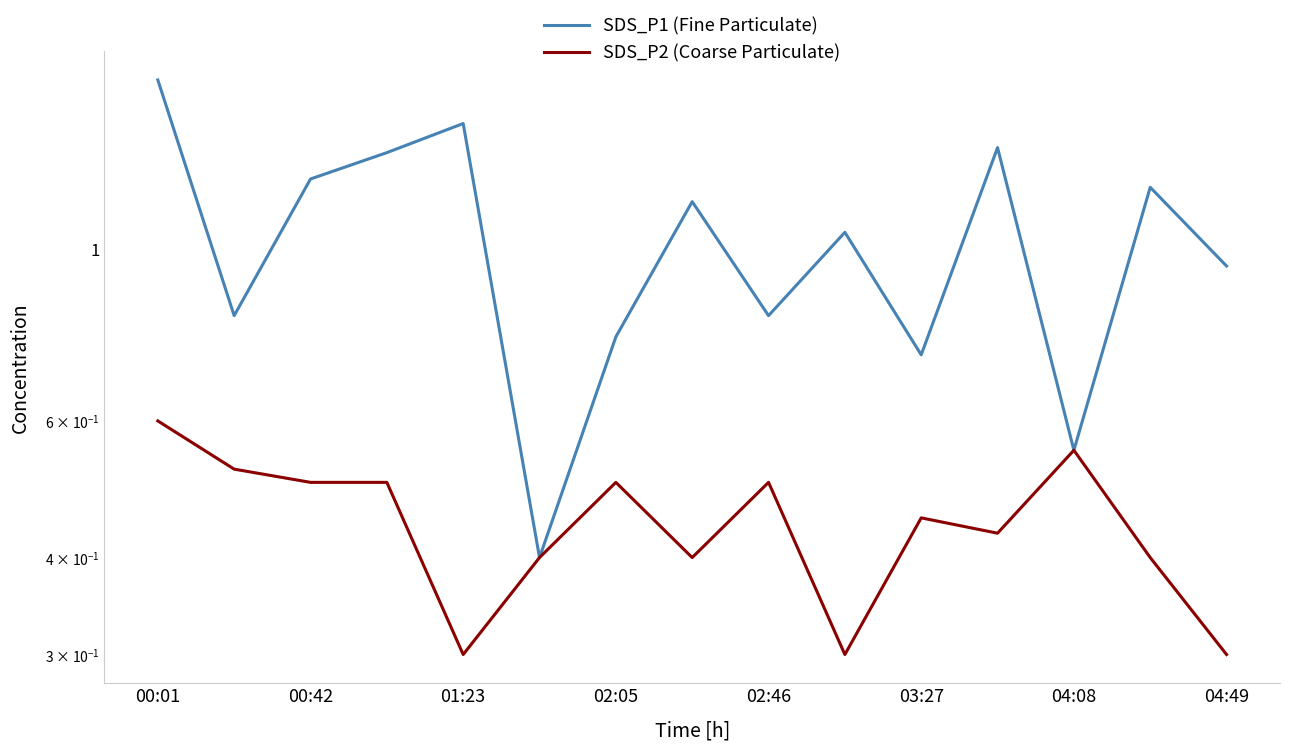

What is the difference between the maximum and second lowest values in the SDS_P2 (Coarse Particulate) series?

0.3